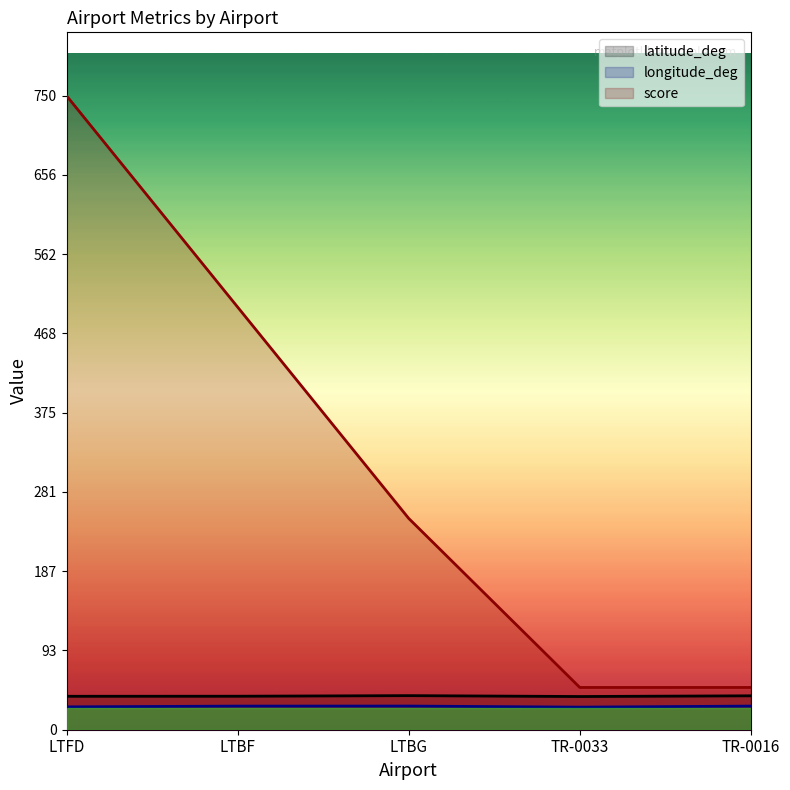

Which series has the largest total across all categories?

score